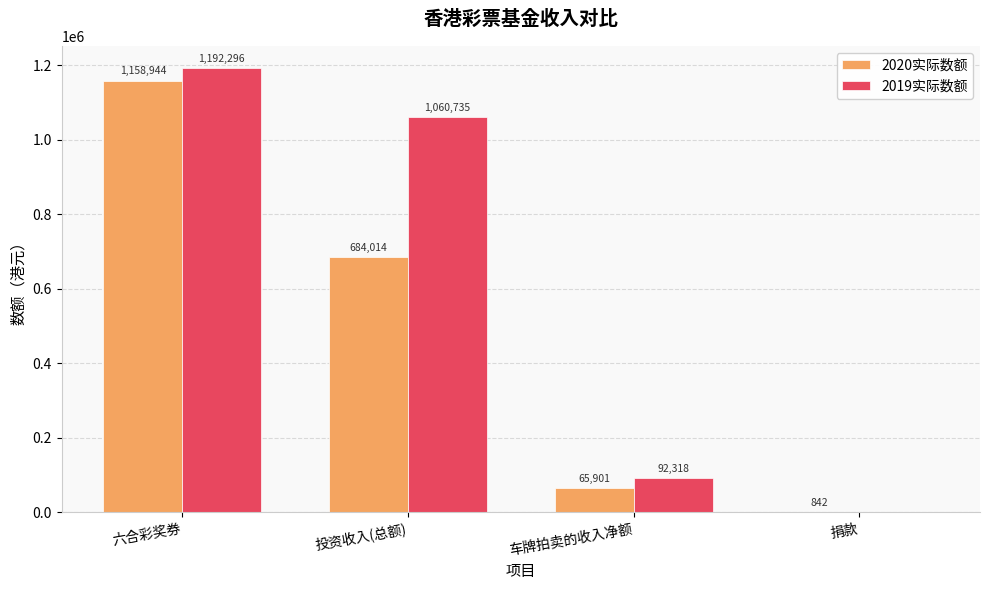

How many groups of bars are there?

4